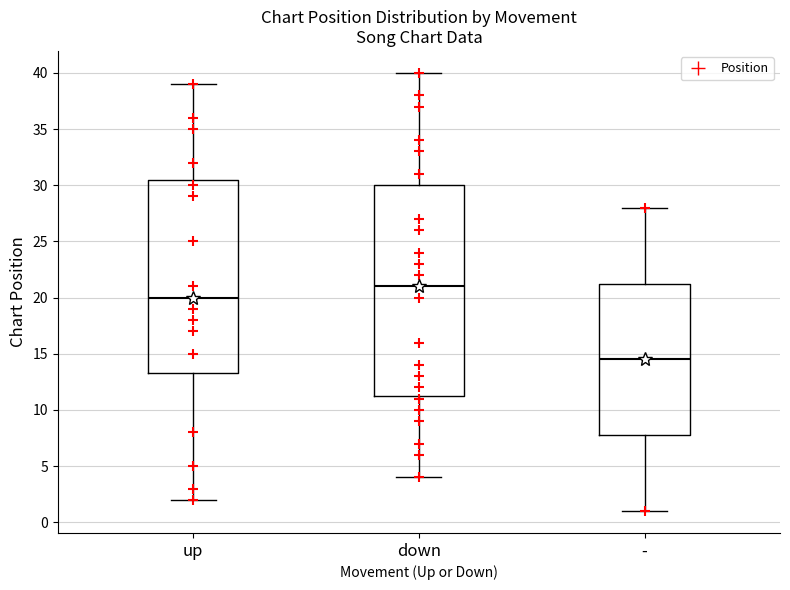

Reading left to right, transcribe this box plot: for each box, give where its median line is, the range the box spans, and where its two whiskers end, as read against the y-axis. The values are not printed on the chart, so give them approximately, as read against the axis.

up: median 20.0, box 13.5 to 30.5, whiskers 2.0 to 39.0
down: median 21.0, box 11.5 to 30.0, whiskers 4.0 to 40.0
-: median 14.5, box 8.0 to 21.5, whiskers 1.0 to 28.0